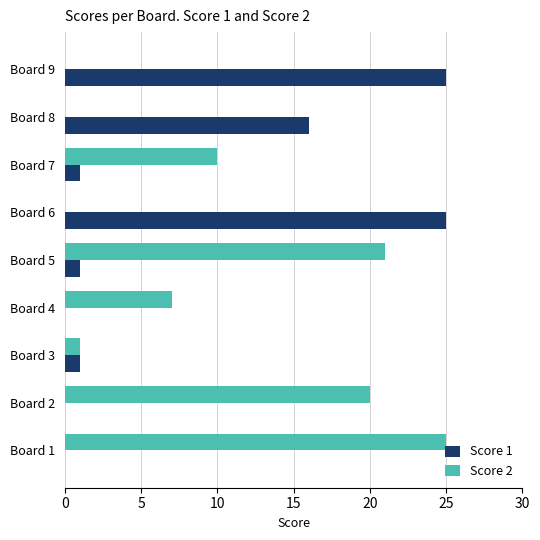

Which series has the largest total across all categories?

Score 2